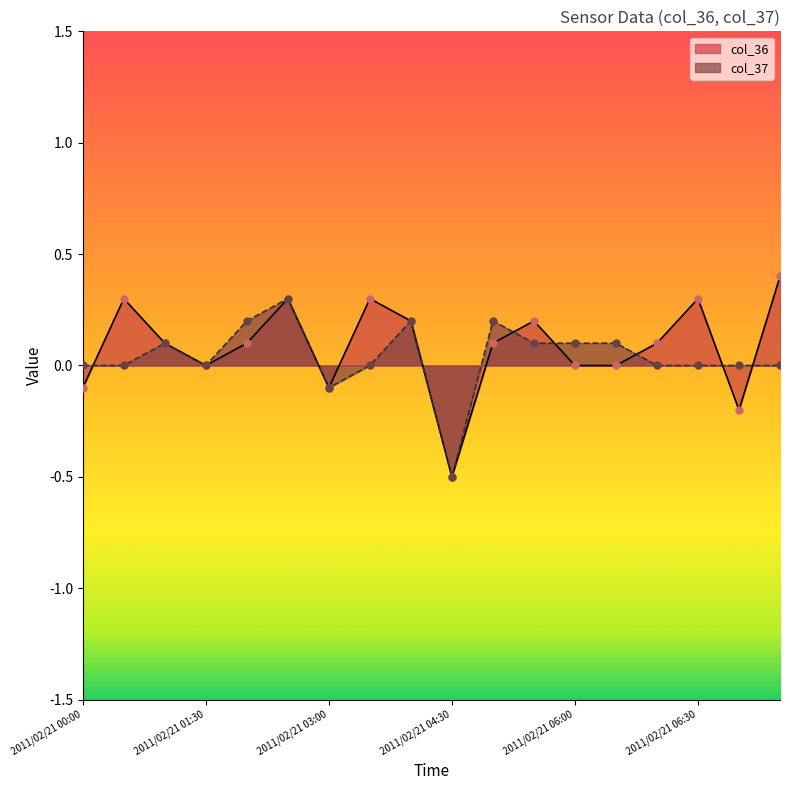

Which series reaches the maximum Y coordinate?

col_36